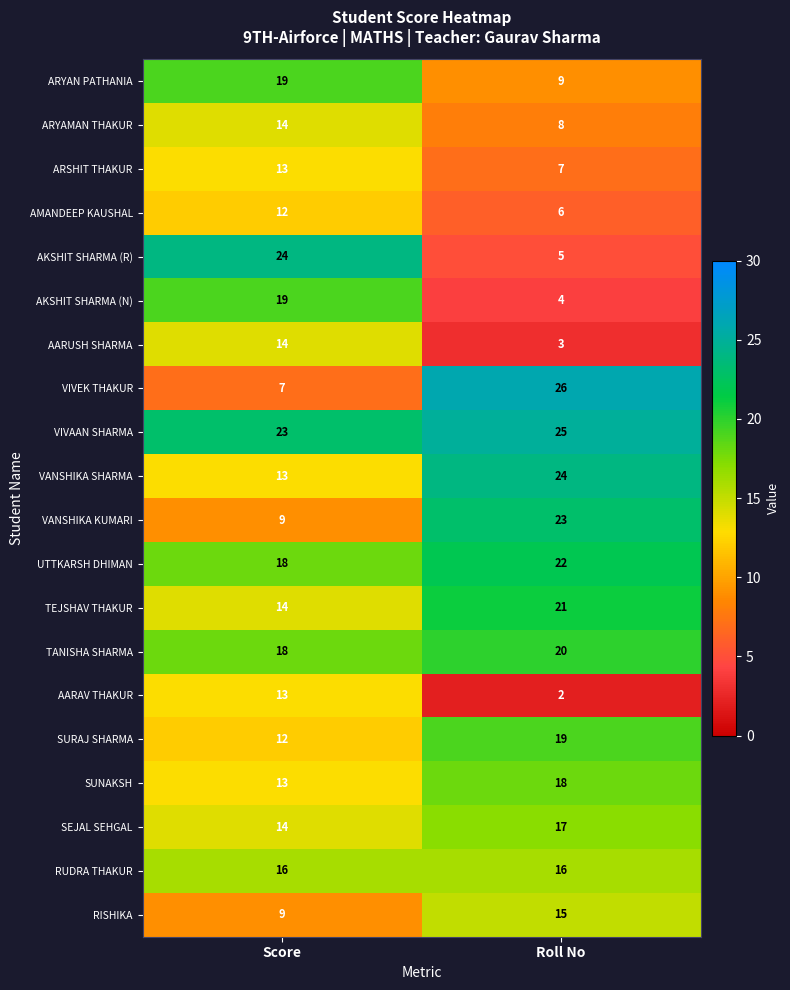

At Roll No, list the series in order from smallest to largest.

AARAV THAKUR, AARUSH SHARMA, AKSHIT SHARMA (N), AKSHIT SHARMA (R), AMANDEEP KAUSHAL, ARSHIT THAKUR, ARYAMAN THAKUR, ARYAN PATHANIA, RISHIKA, RUDRA THAKUR, SEJAL SEHGAL, SUNAKSH, SURAJ SHARMA, TANISHA SHARMA, TEJSHAV THAKUR, UTTKARSH DHIMAN, VANSHIKA KUMARI, VANSHIKA SHARMA, VIVAAN SHARMA, VIVEK THAKUR